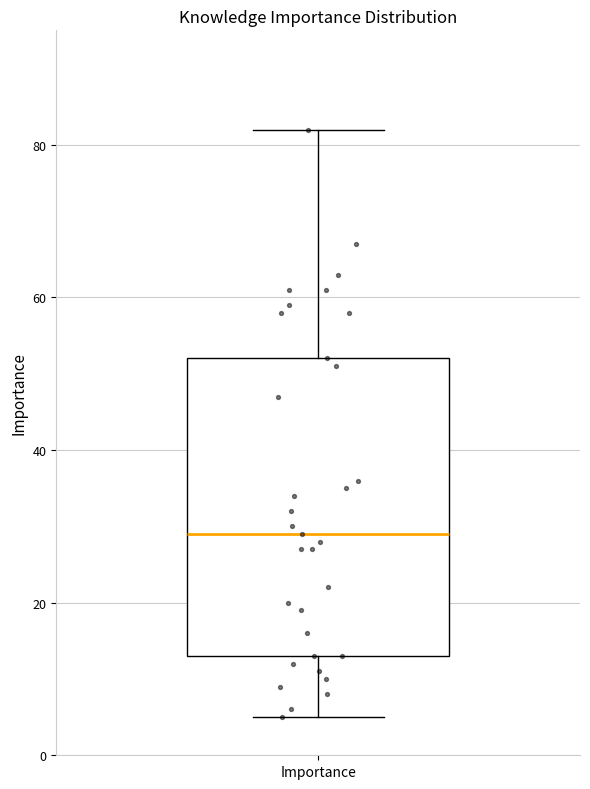

Transcribe this box plot: give where the median line is, the range the box spans, and where the two whiskers end, as read against the y-axis. The values are not printed on the chart, so give them approximately, as read against the axis.

median 30, box 14 to 52, whiskers 6 to 82